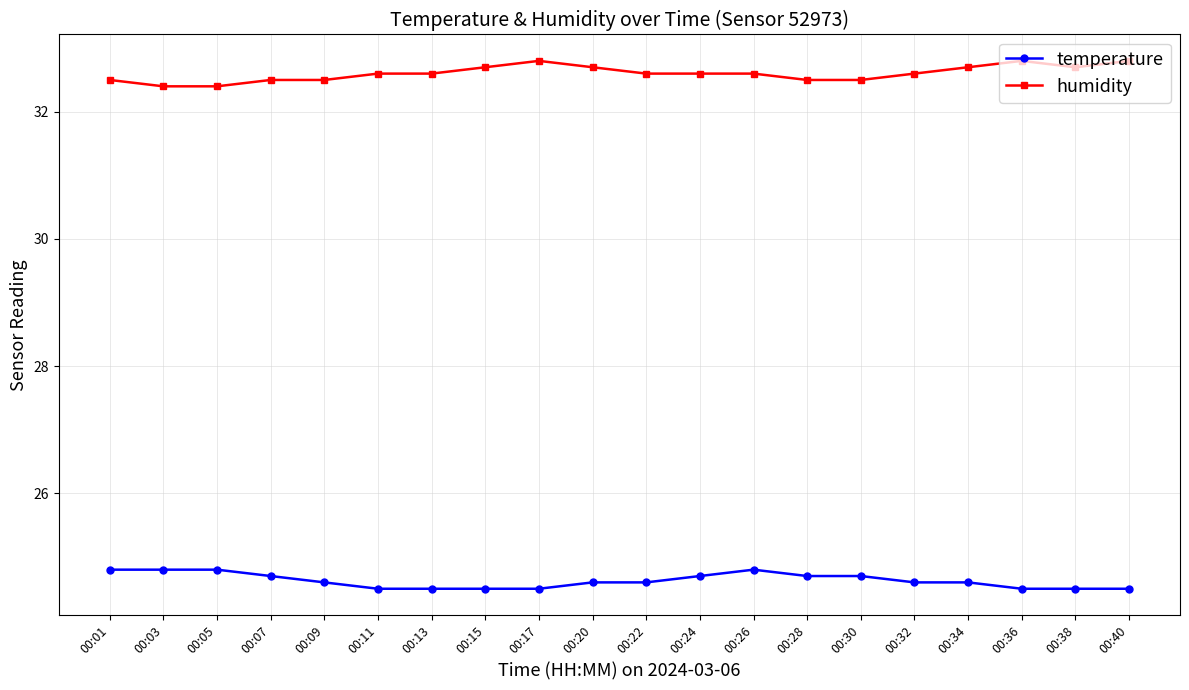

What is the value of the temperature point at the 10th from the left?

24.6